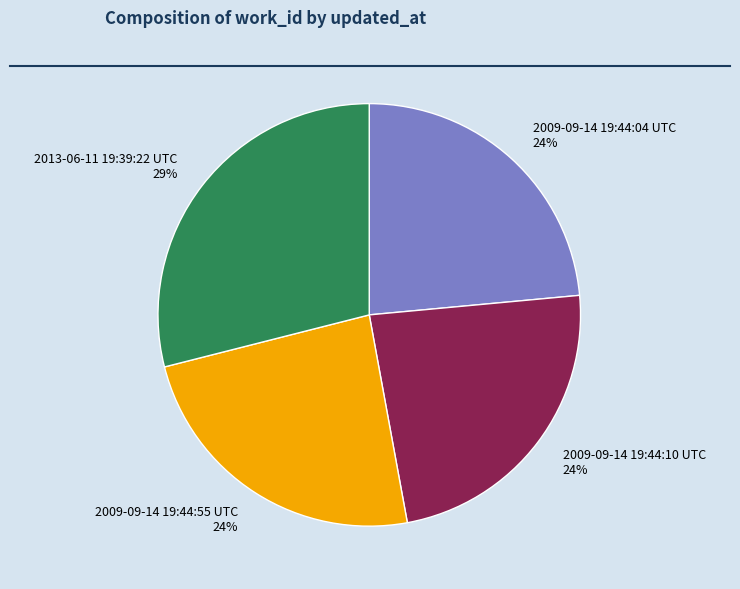

True or false: 2009-09-14 19:44:10 UTC accounts for 24% of the total.

True